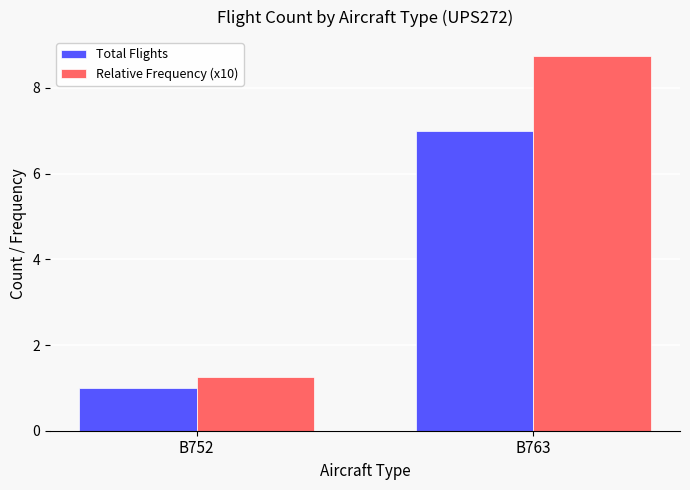

What is the sum of the Total Flights values at B763 and B752?

8.0